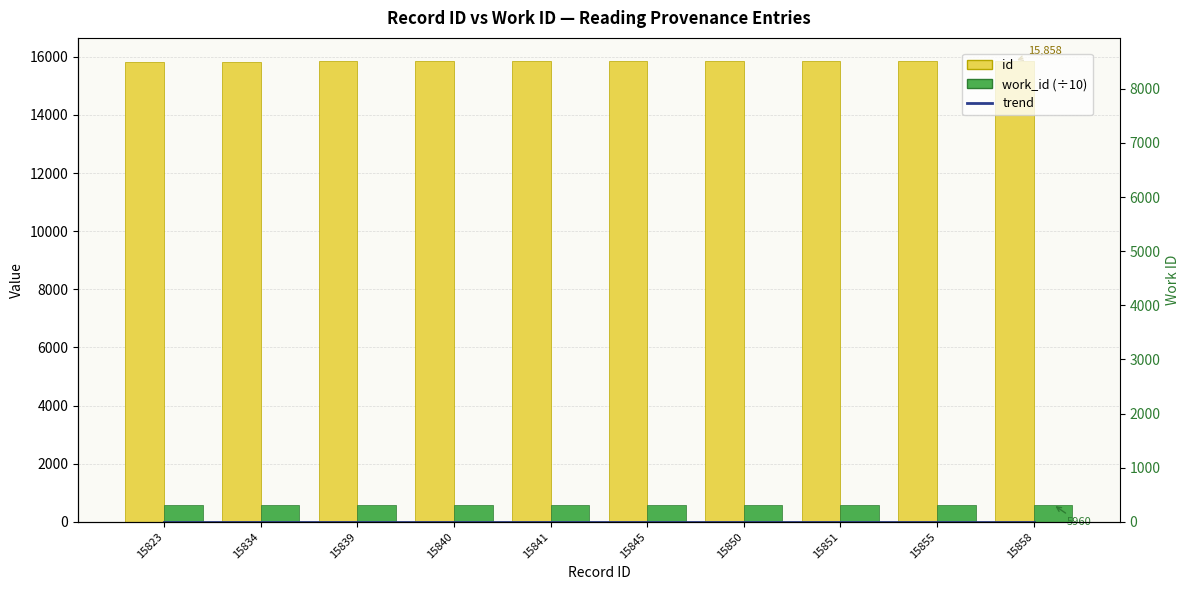

True or false: trend has a value of 0.8 at 15840.

True